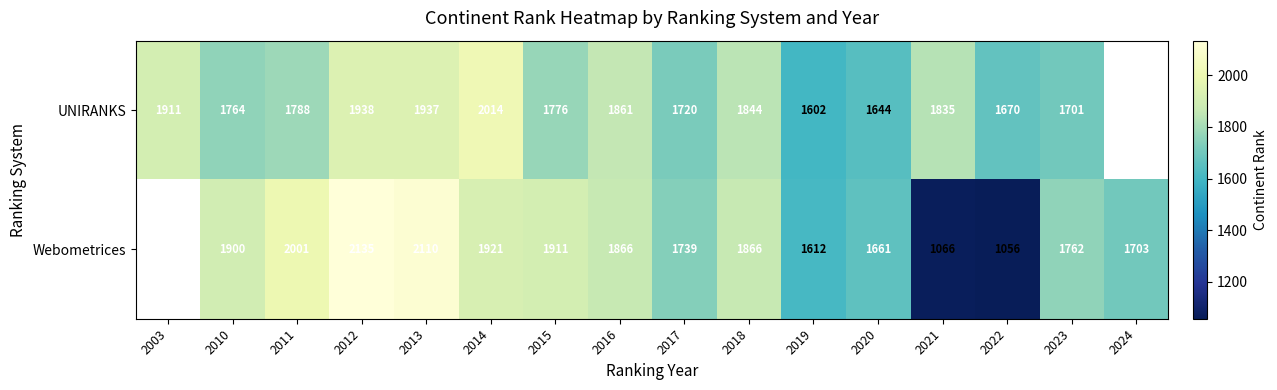

What is the difference between the Webometrices values at 2014 and 2012?

214